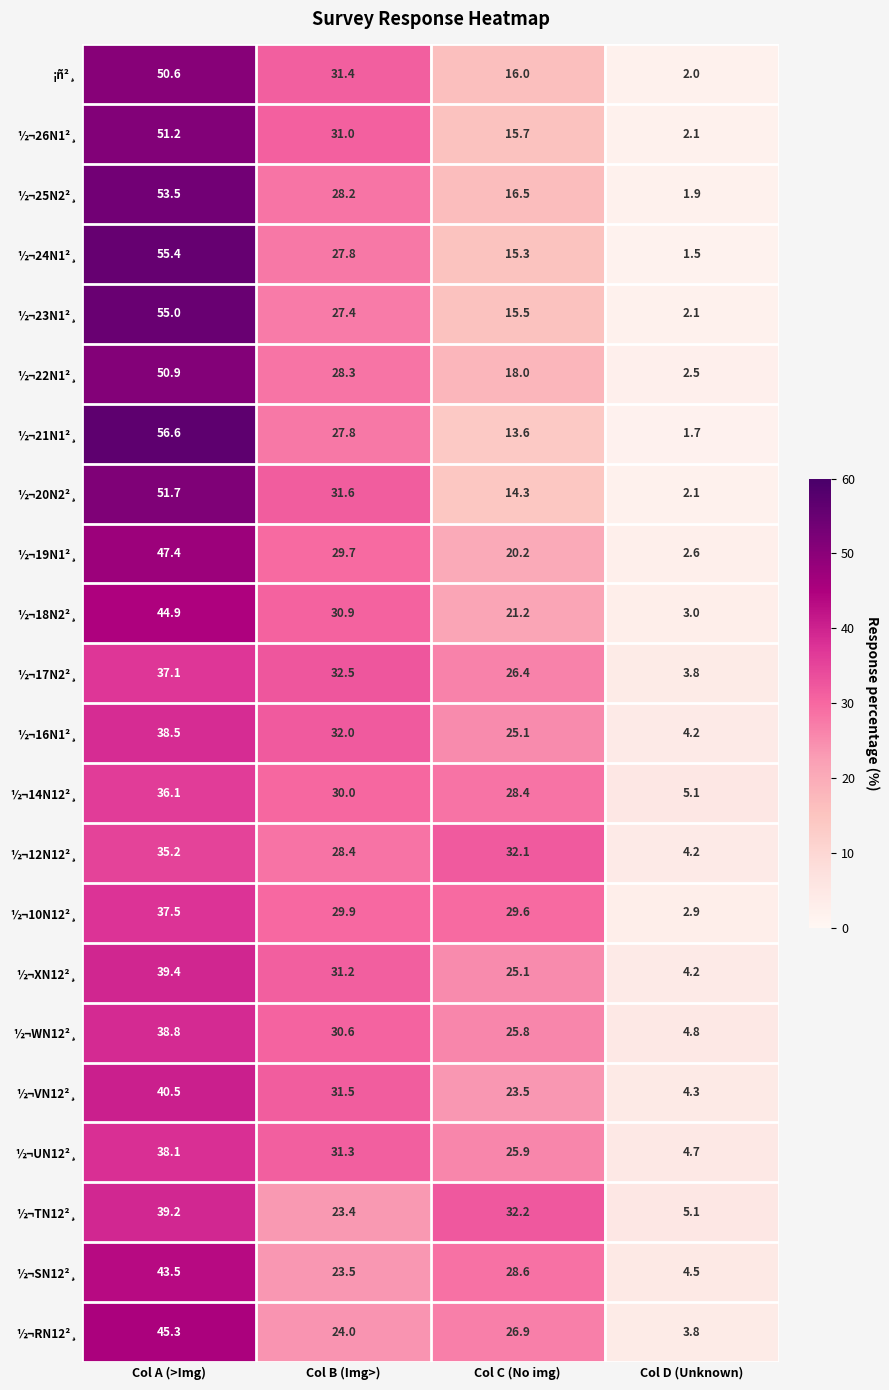

True or false: ½¬TN12²¸ has a value of 23.4 at Col B (Img>).

True